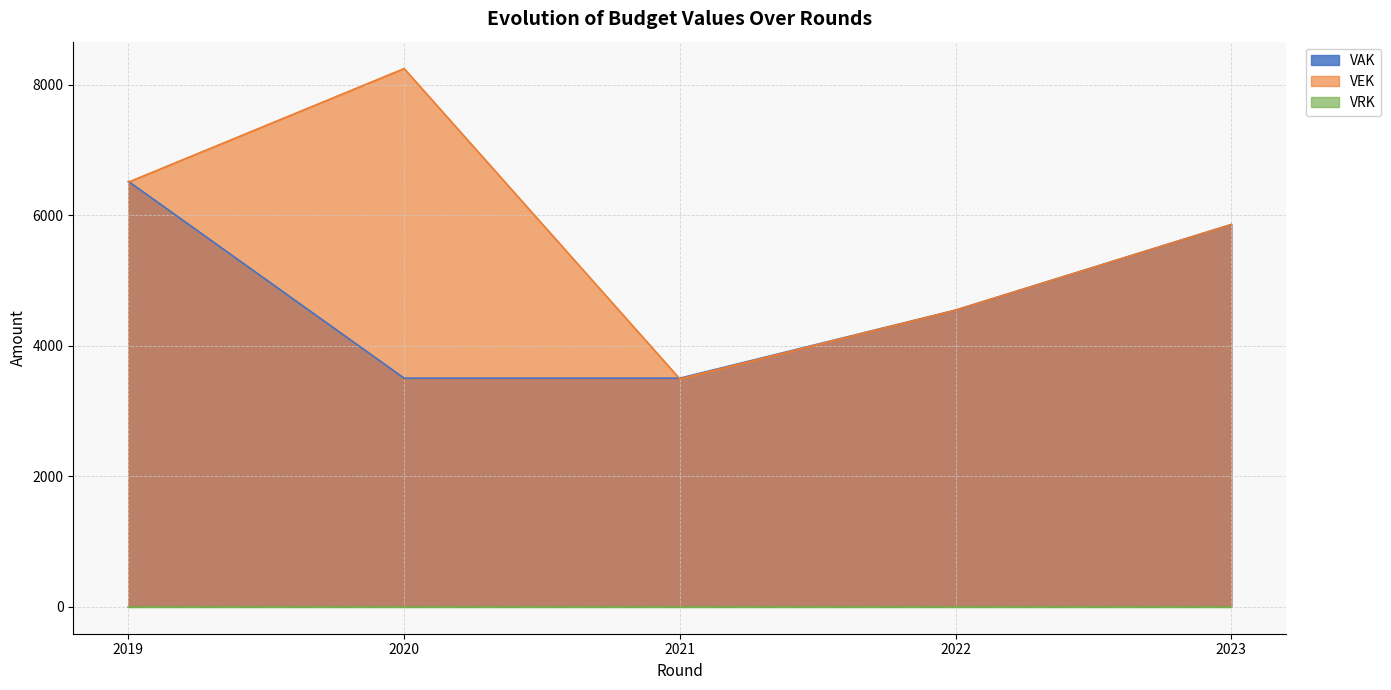

True or false: VAK and VEK intersect in this chart.

True